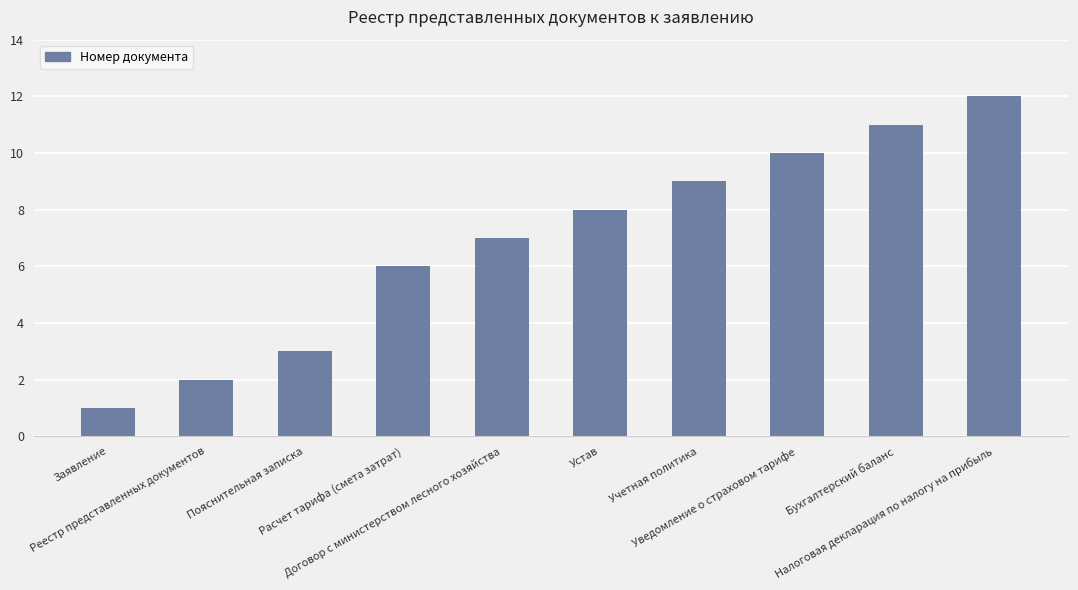

What is the difference between the maximum and minimum values?

11